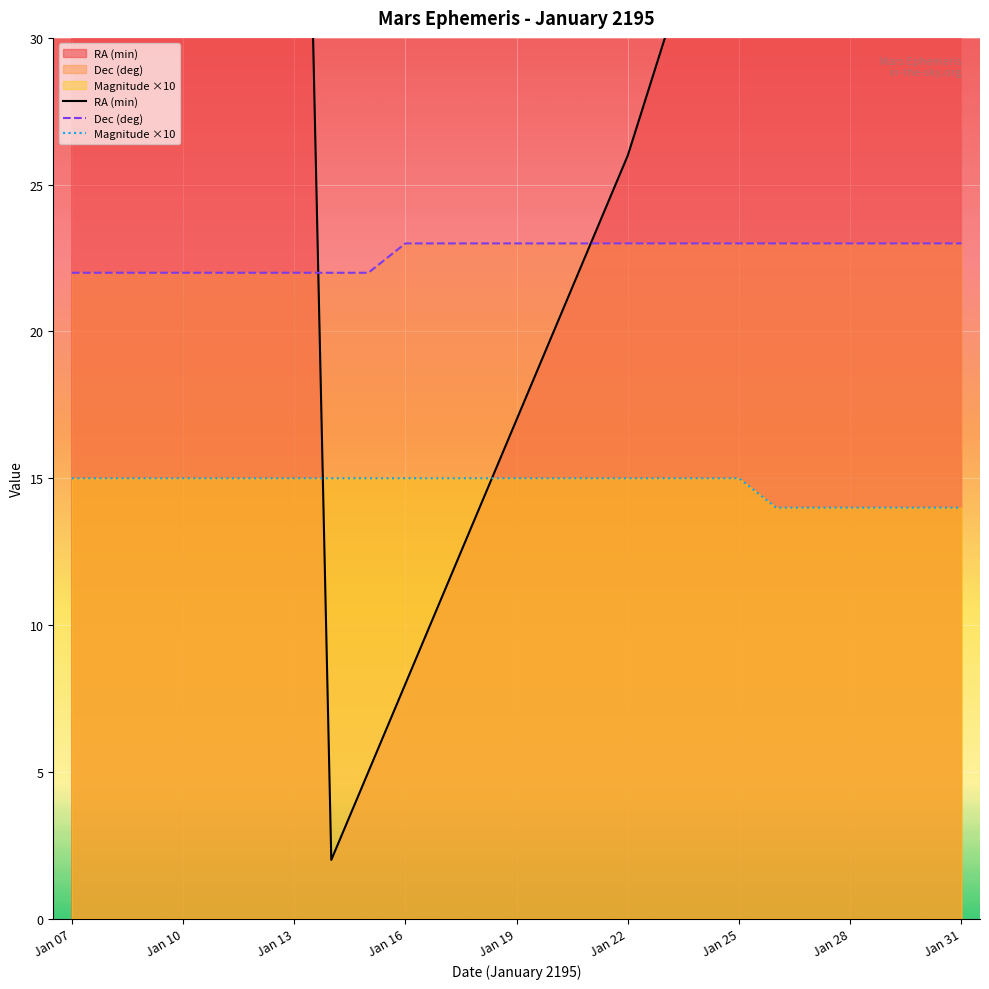

Which series has the largest total across all categories?

RA (min)